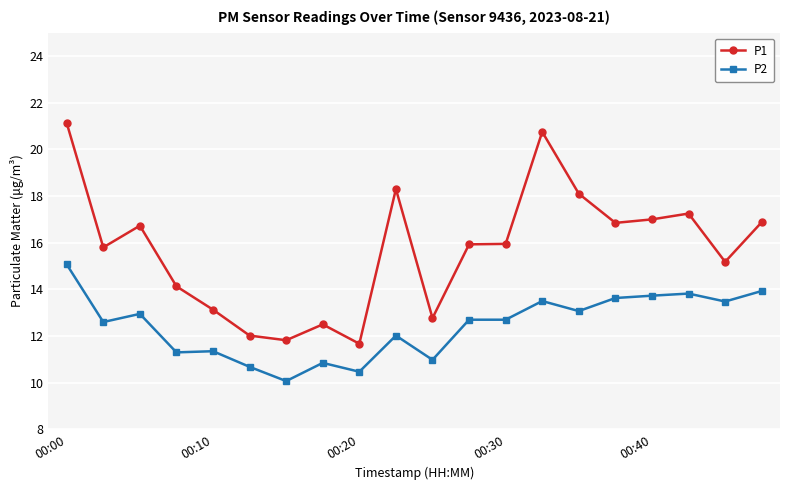

What is the greatest value displayed?

21.1